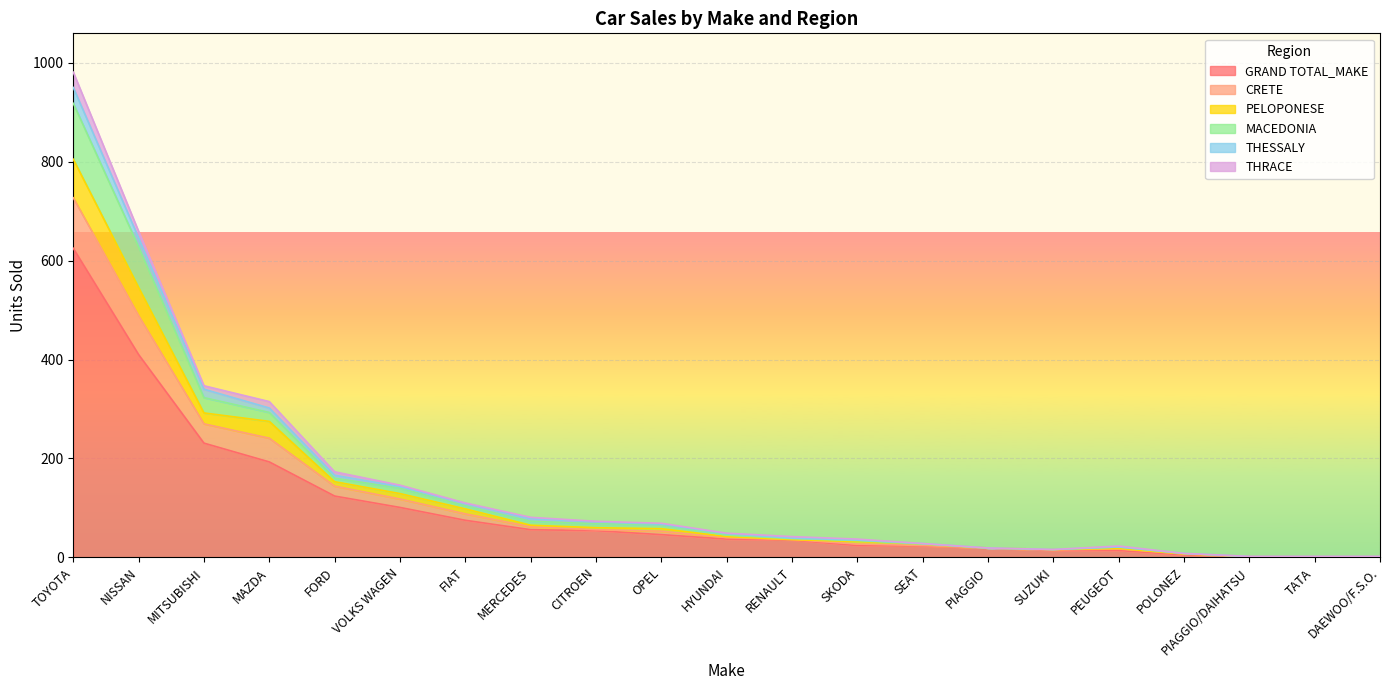

Where is GRAND TOTAL_MAKE nearest to the value 313?

MITSUBISHI